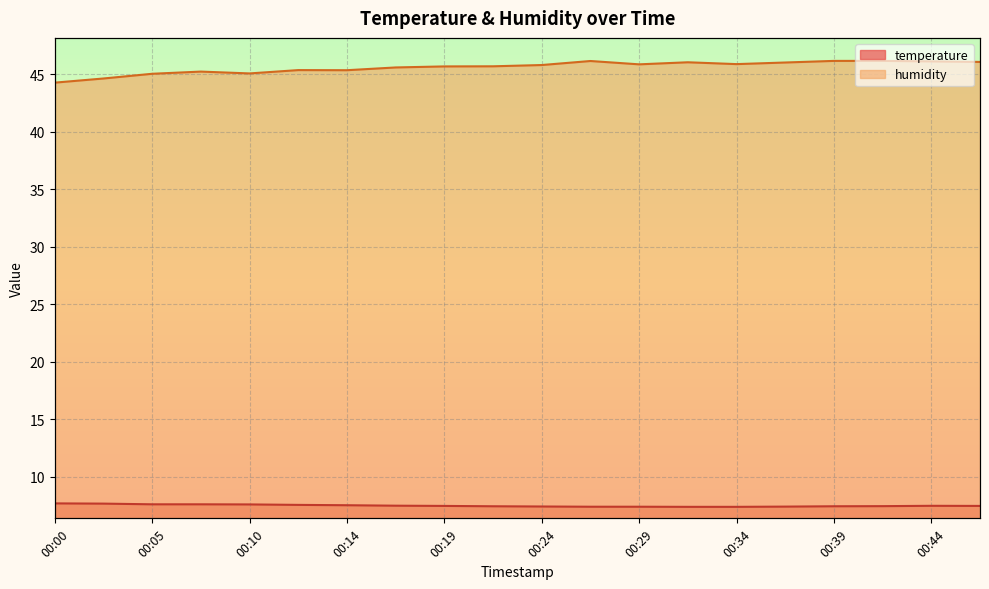

In humidity, how many points are lower than both neighbors (excluding endpoints)?

4